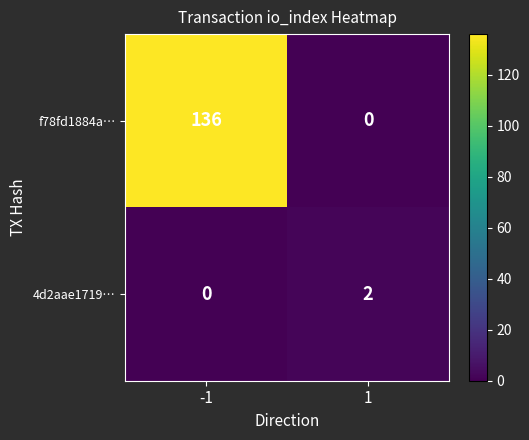

What is the sum of the f78fd1884a… values at 1 and -1?

136